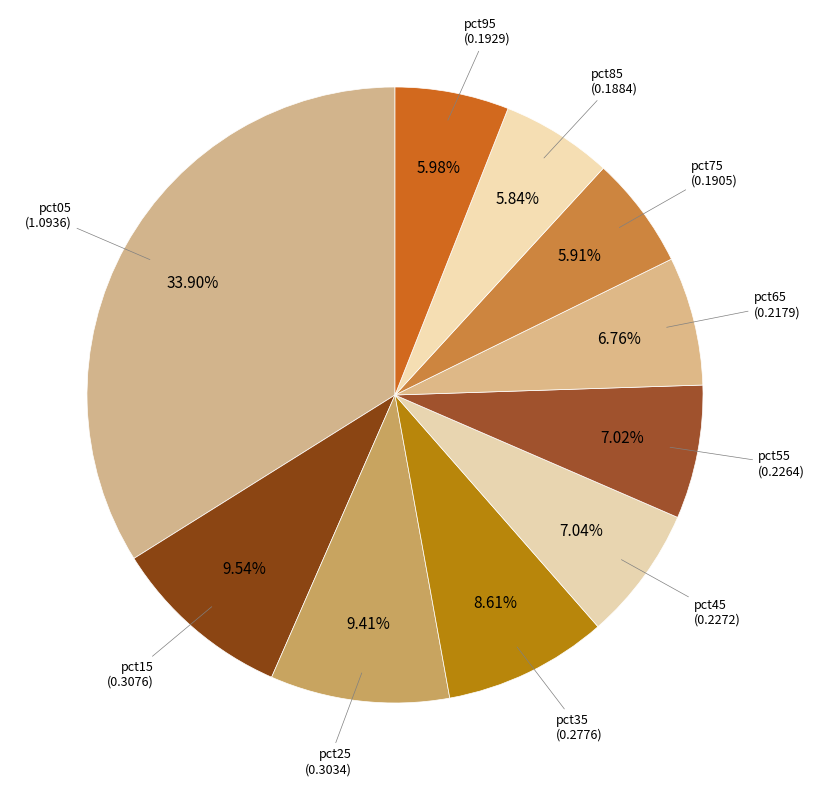

How many segments does this pie chart have?

10